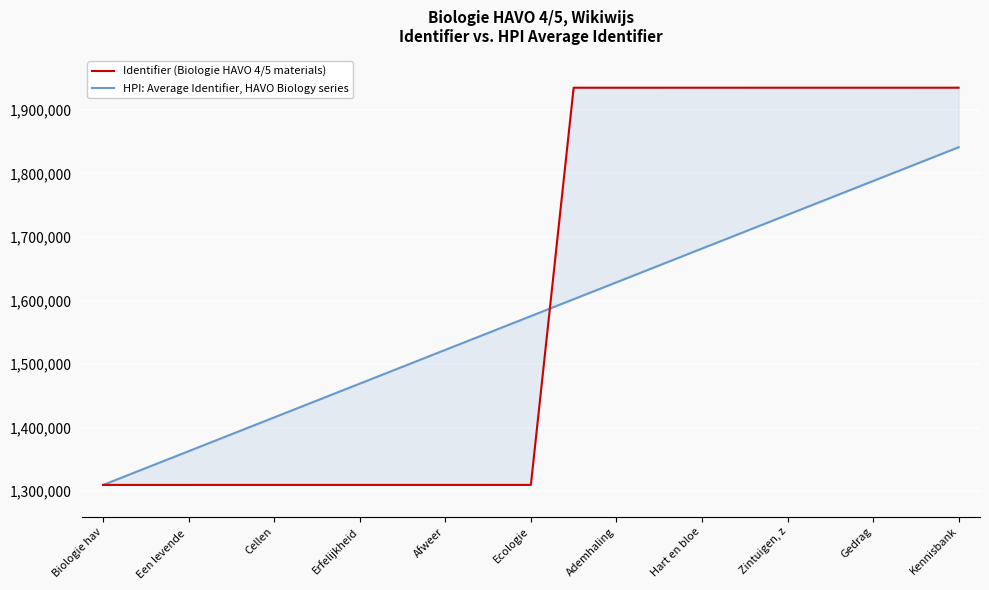

True or false: HPI: Average Identifier, HAVO Biology series has a value of 2386150 at Een levende.

False